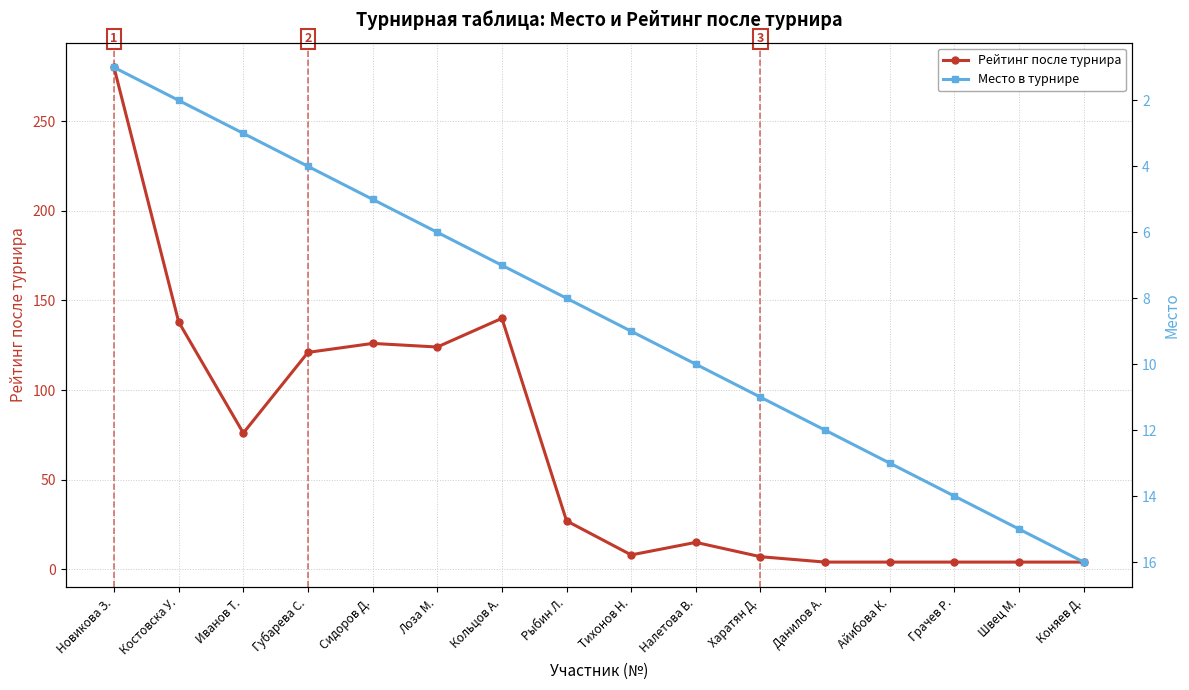

What is the value of the Место в турнире point at the 11th from the left?

11